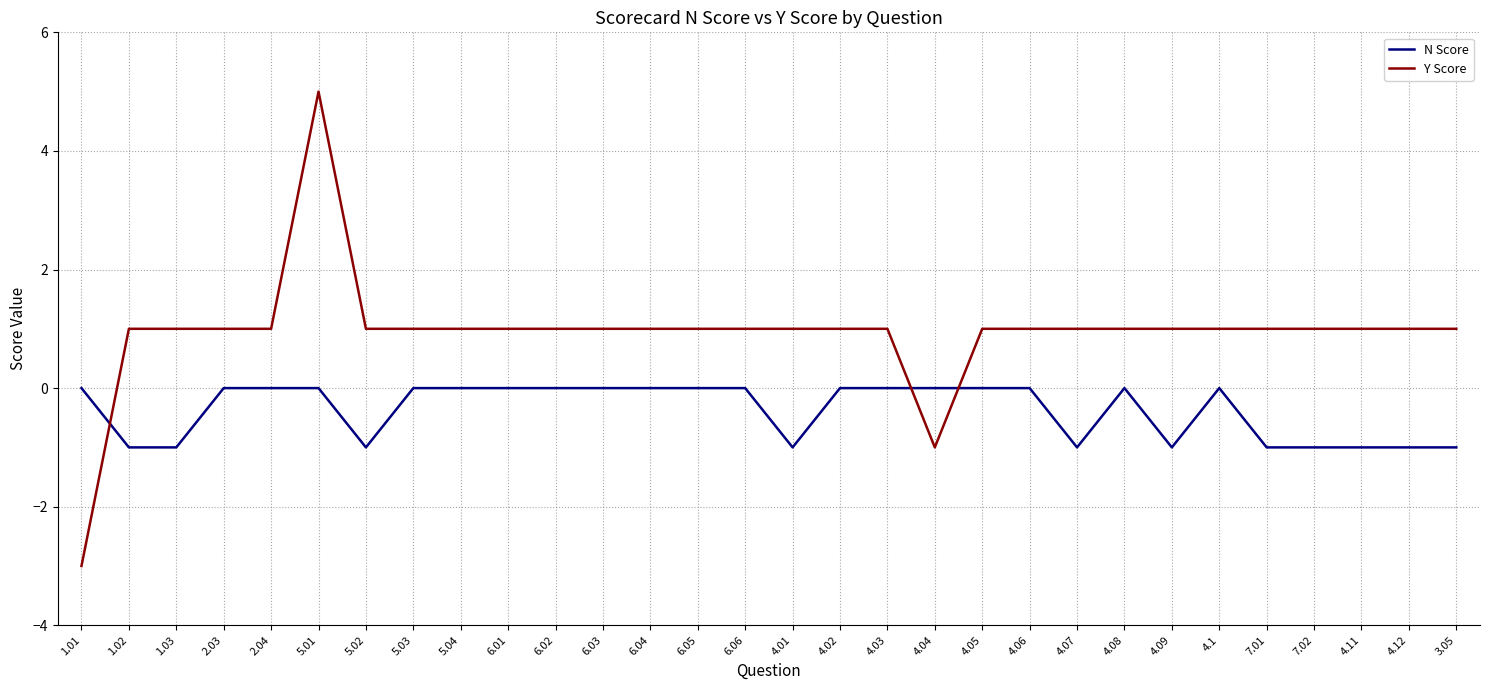

What is the difference between the N Score values at 2.03 and 4.12?

1